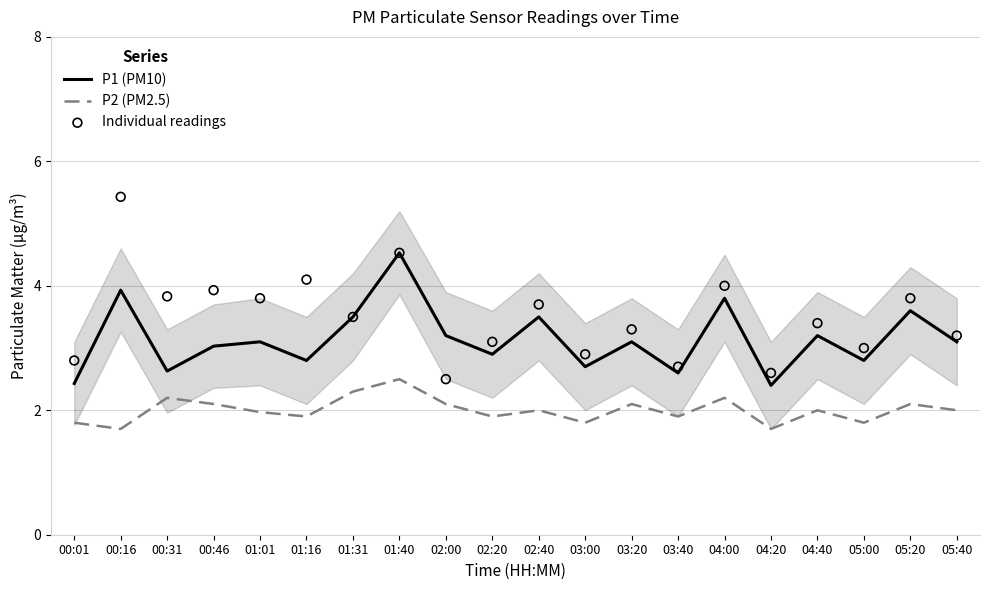

Which series reaches the maximum Y coordinate?

Individual readings